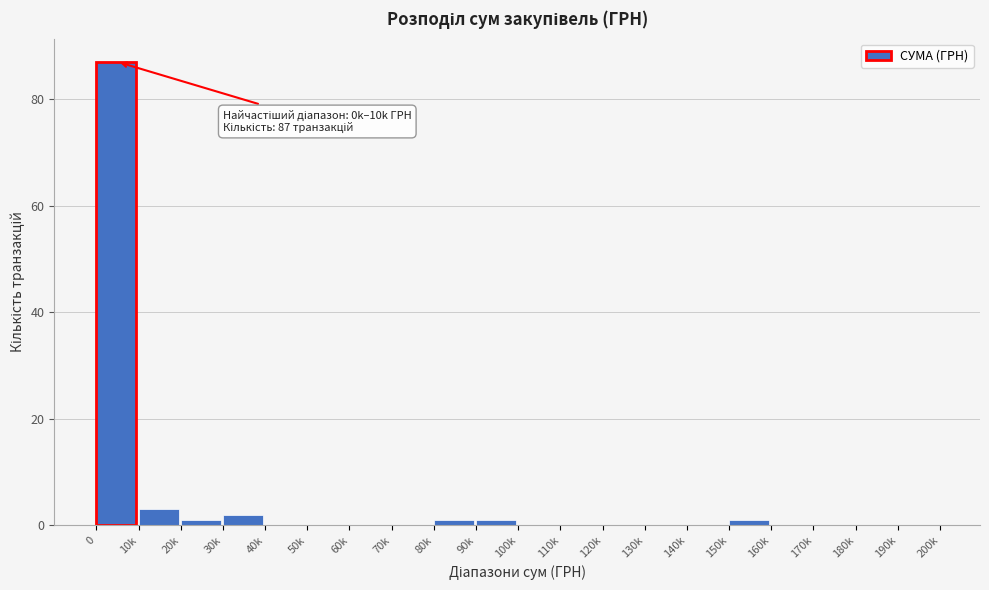

Reading right to left, list all the values displayed in this chart.

190k=0	180k=0	170k=0	160k=0	150k=1	140k=0	130k=0	120k=0	110k=0	100k=0	90k=1	80k=1	70k=0	60k=0	50k=0	40k=0	30k=2	20k=1	10k=3	0=87